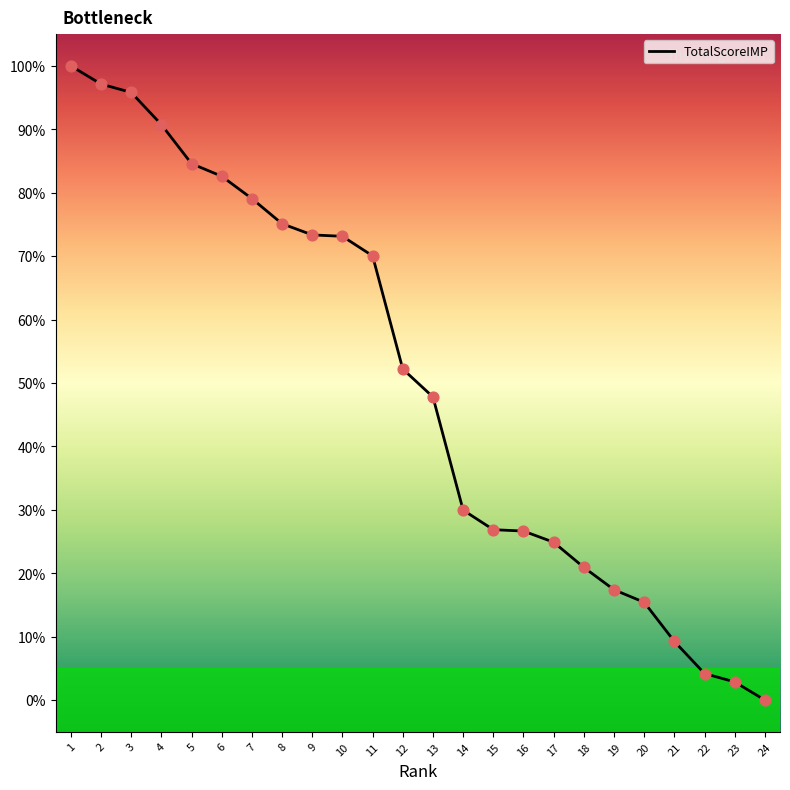

What is the change in value from 16 to 23?

-23.8